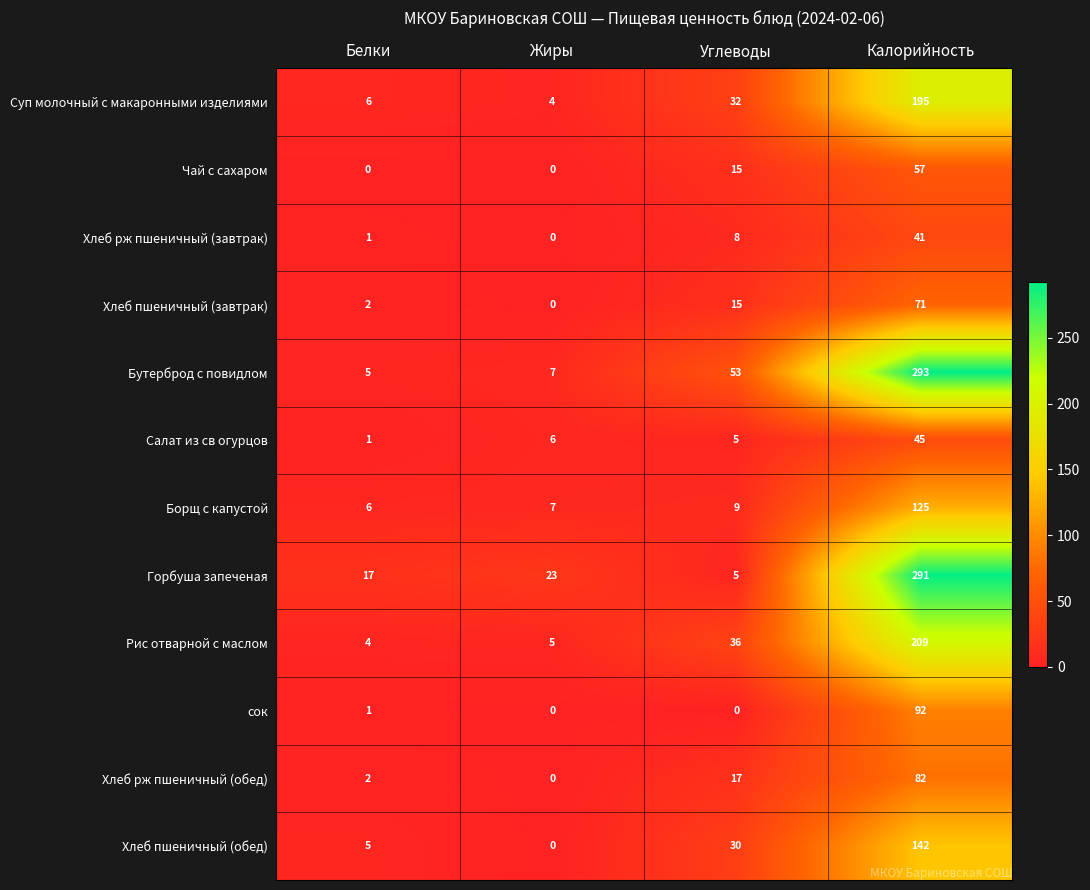

Is it true that Рис отварной с маслом equals 36 at Углеводы?

True